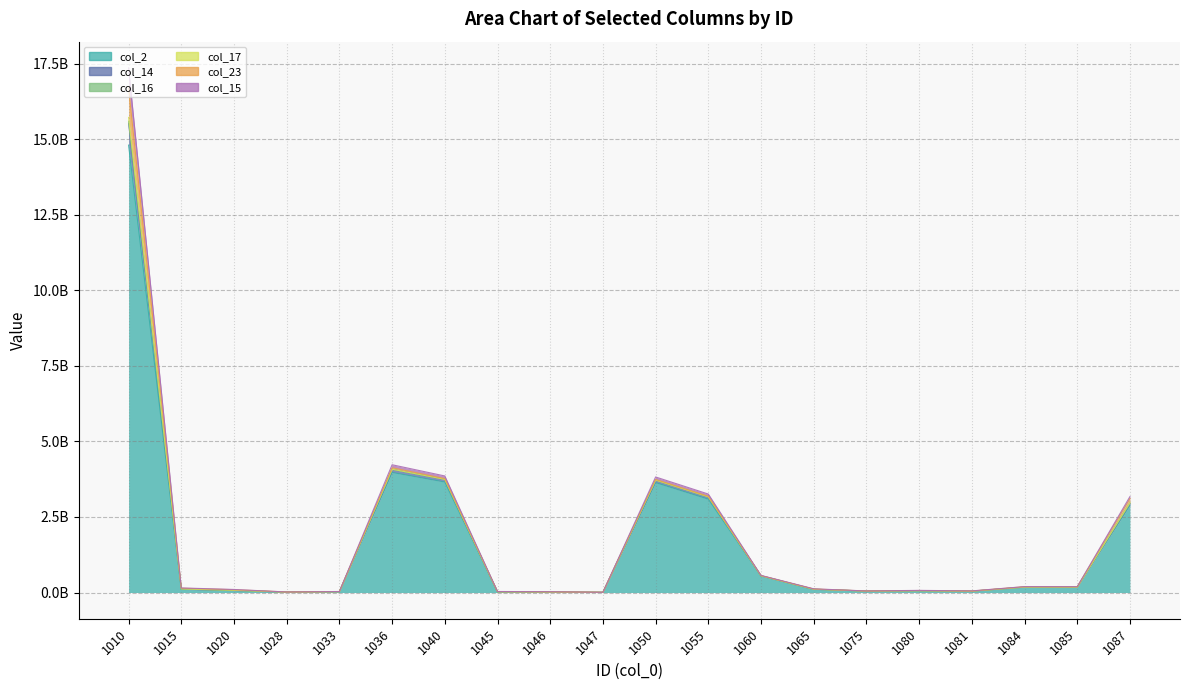

What is the smallest value displayed?

5769431